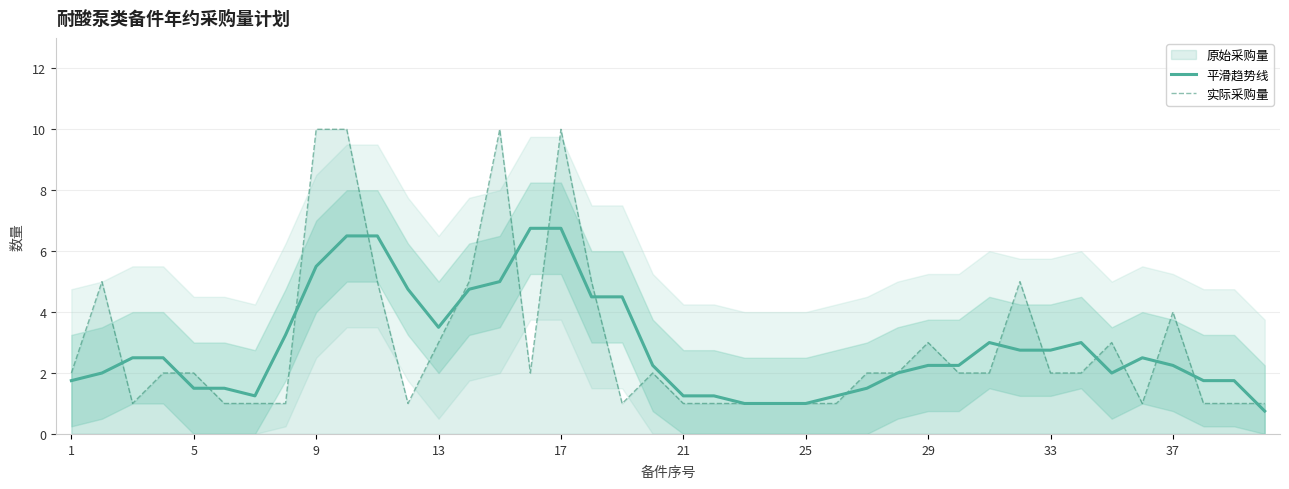

True or false: 平滑趋势线 has a value of 2.2 at 37.

True